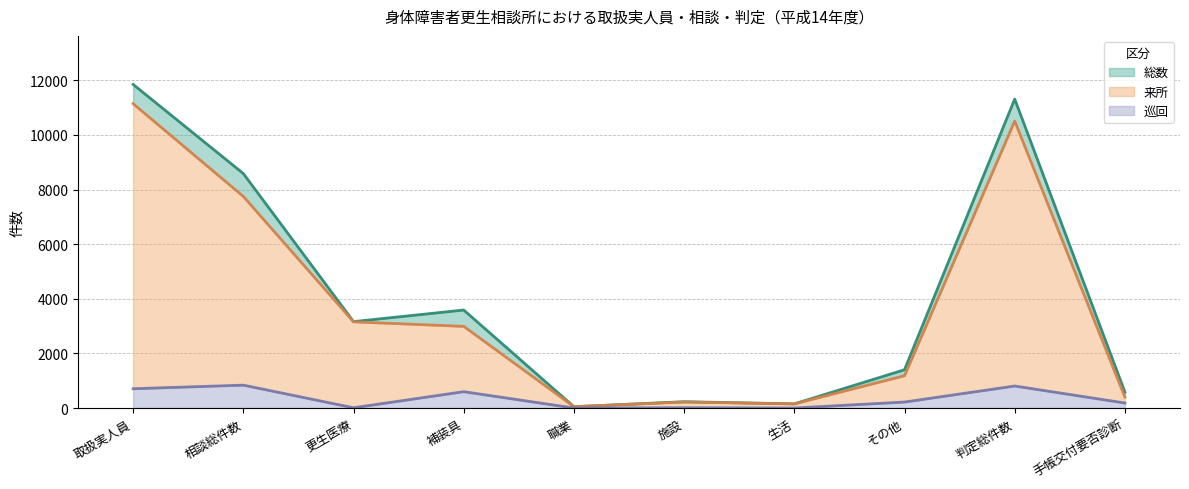

At which label is 総数 closest to 5950?

補装具